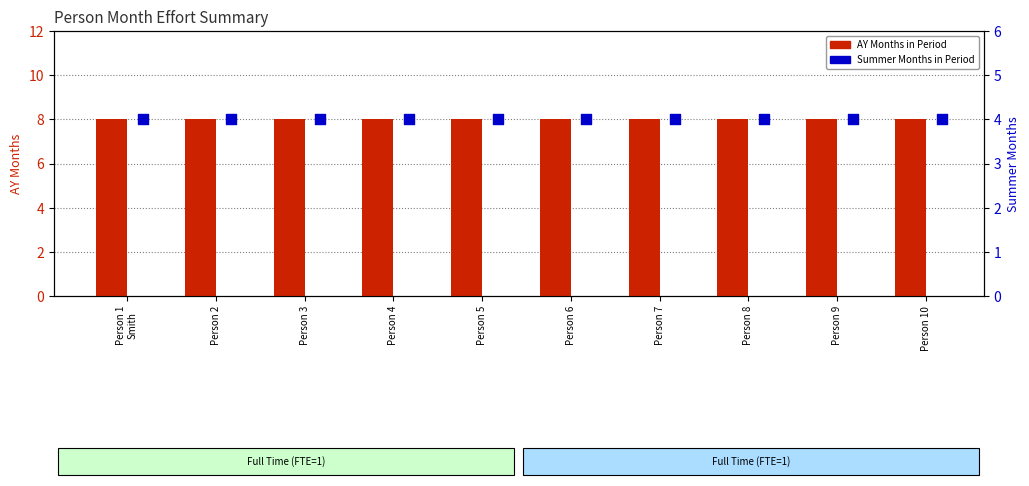

What is the total value across all series at Person 6?

12